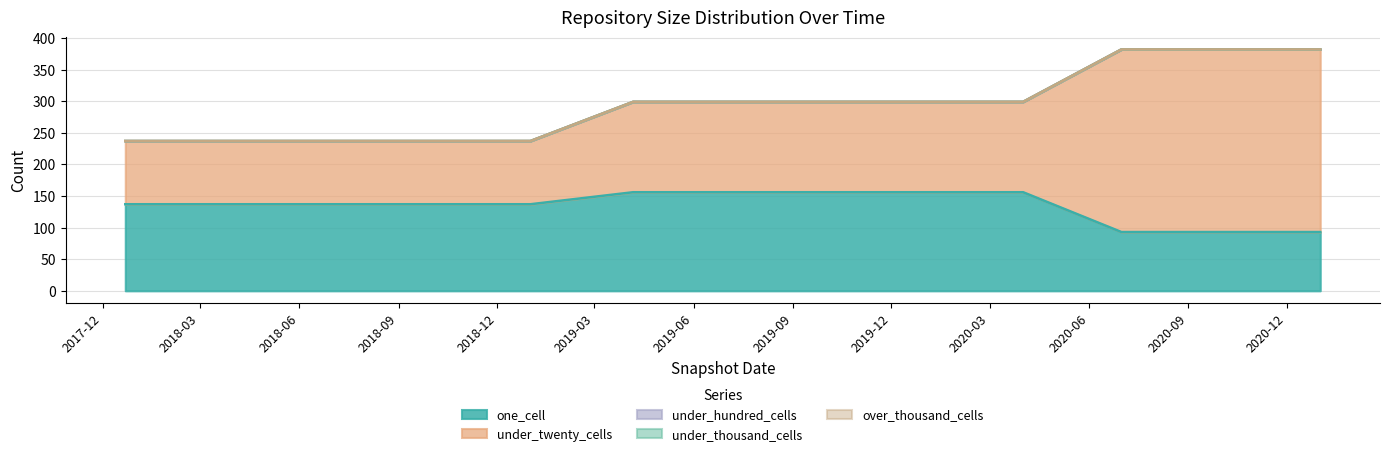

True or false: over_thousand_cells and under_thousand_cells cross at least once.

False